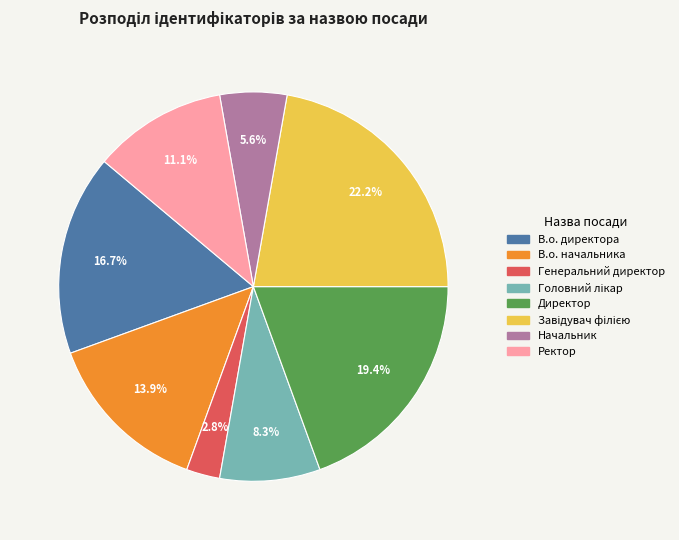

How many slices are in this pie chart?

8